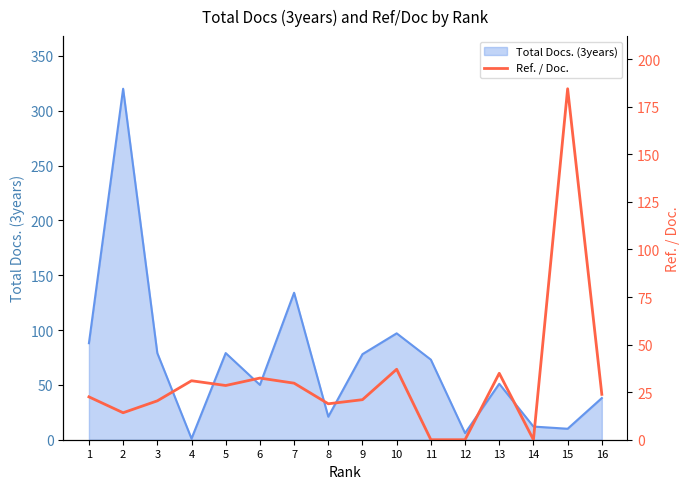

Reading left to right, what are all the values shown in this chart?

1=22.5	2=14.2	3=20.4	4=31.0	5=28.5	6=32.4	7=29.7	8=18.9	9=21.1	10=37.0	11=0.0	12=0.0	13=34.9	14=0.0	15=184.5	16=23.9